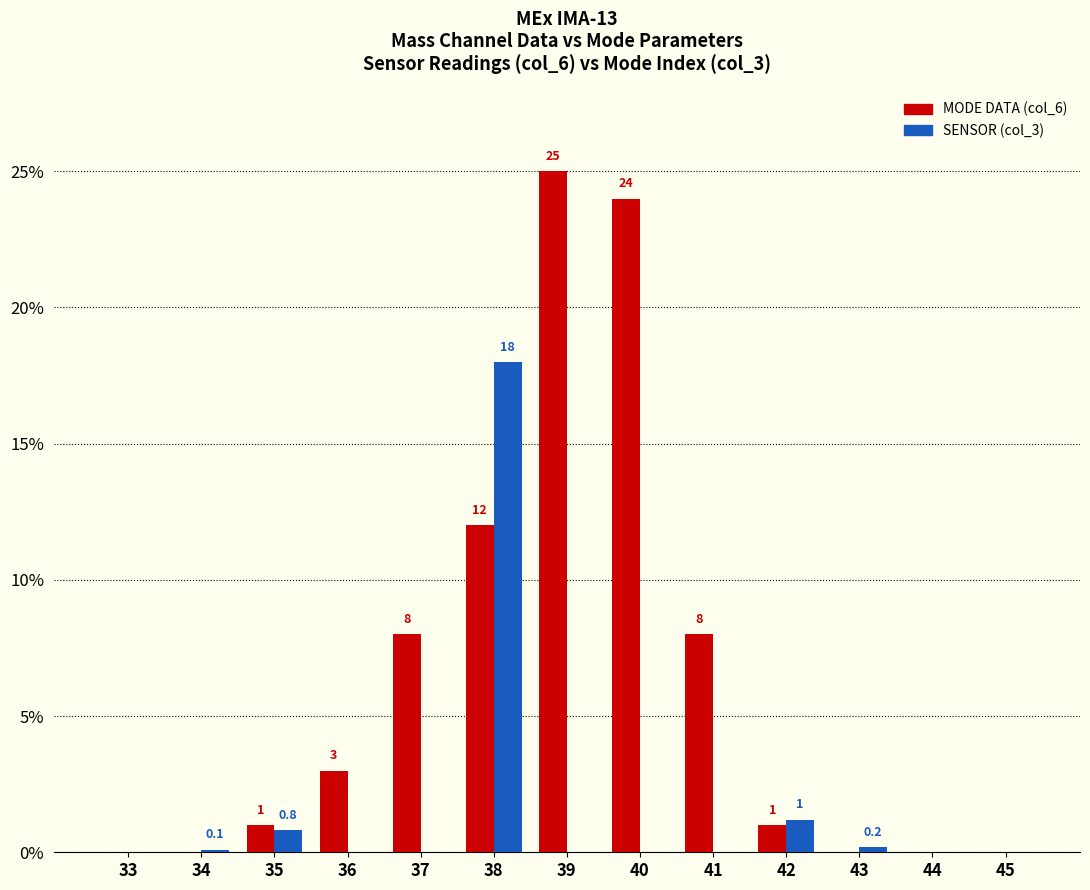

What is the greatest value displayed?

25.0